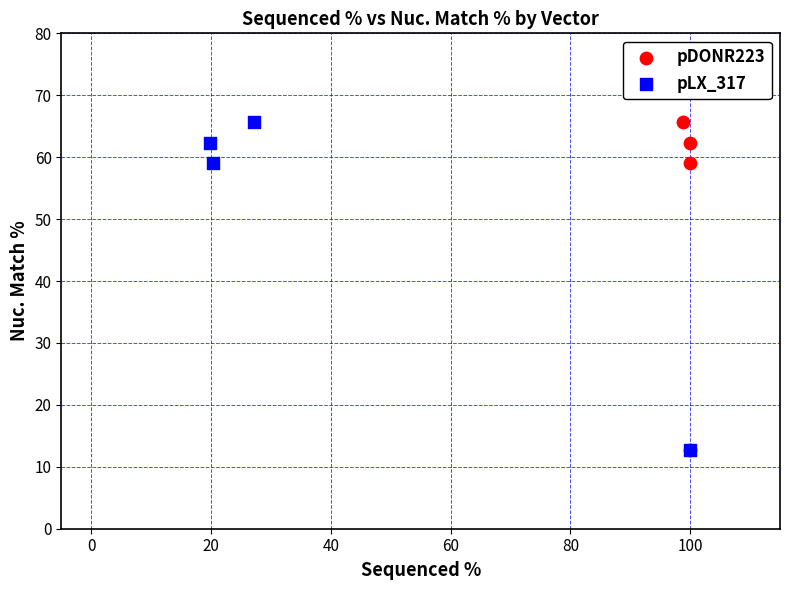

What are all the series names shown in the legend?

pDONR223, pLX_317